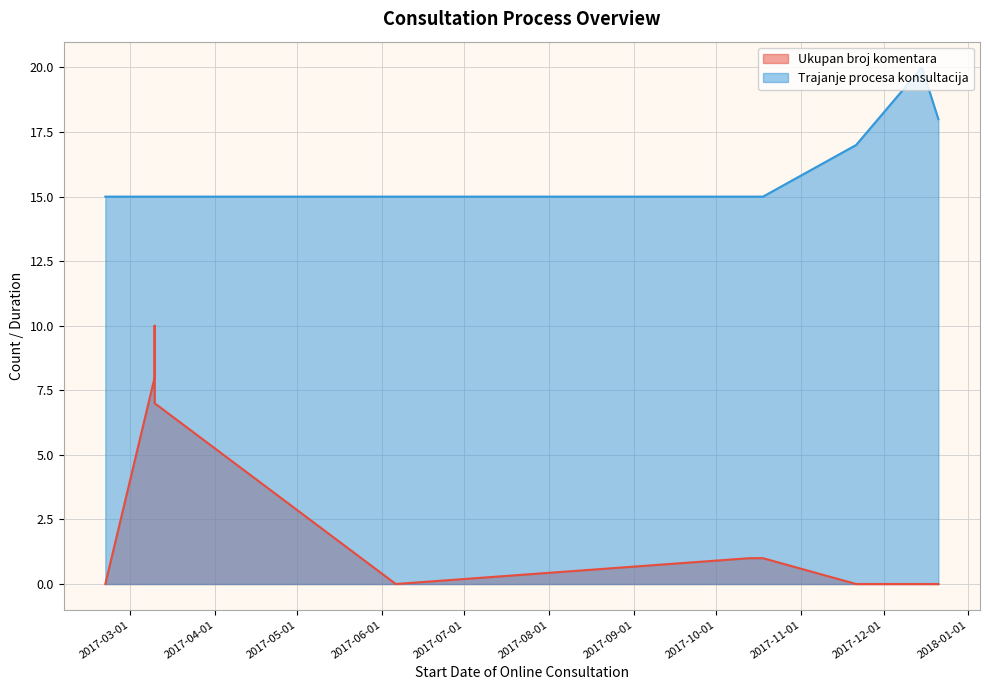

Count the number of categories in the chart.

15